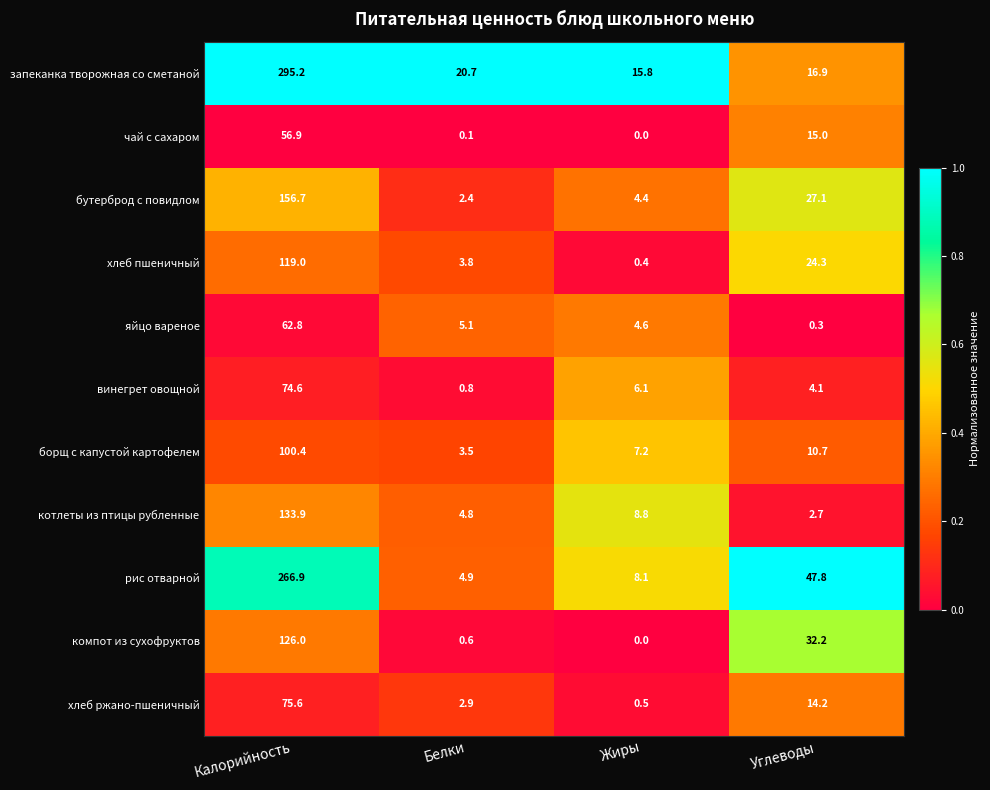

What is the difference between the maximum and minimum values in the компот из сухофруктов series?

126.0